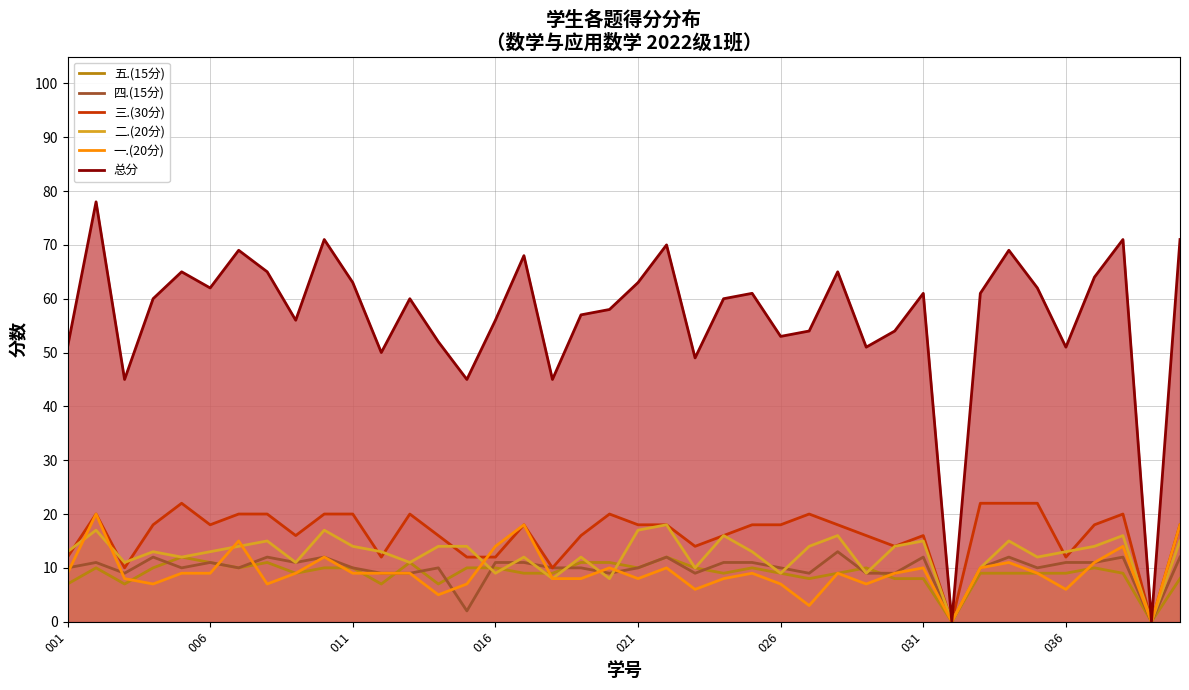

The value of 四.(15分) at 031 is 16. True or false?

False